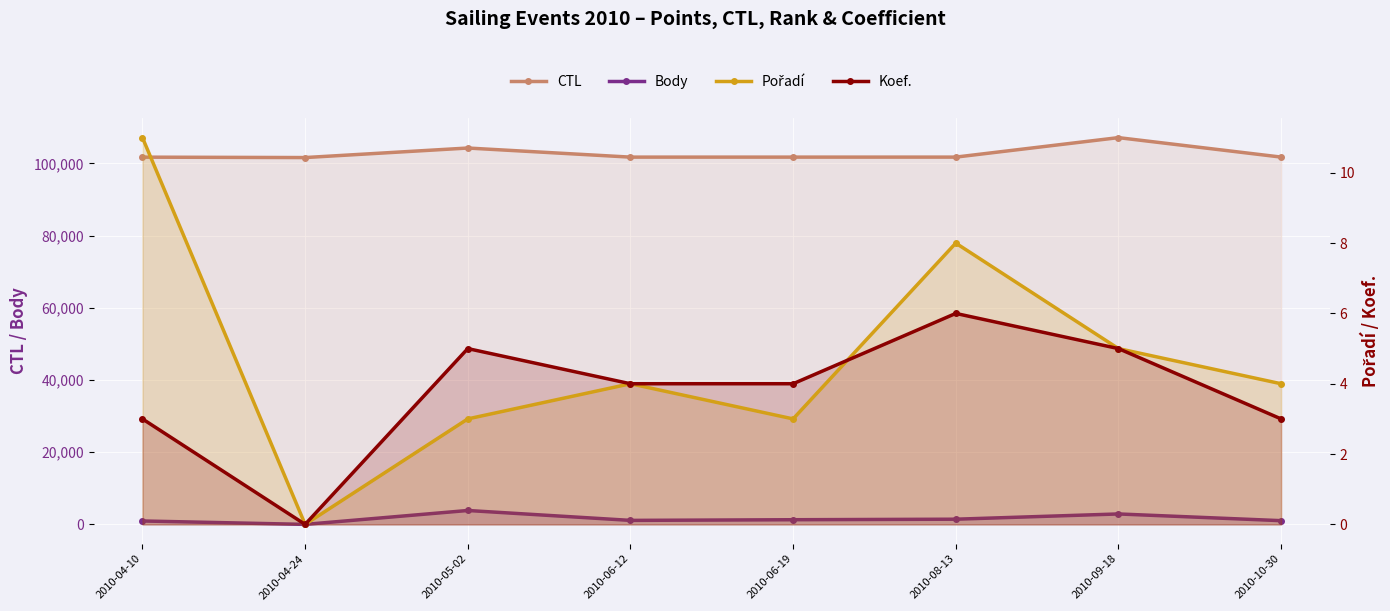

Which label corresponds to the largest value in the chart?

2010-09-18